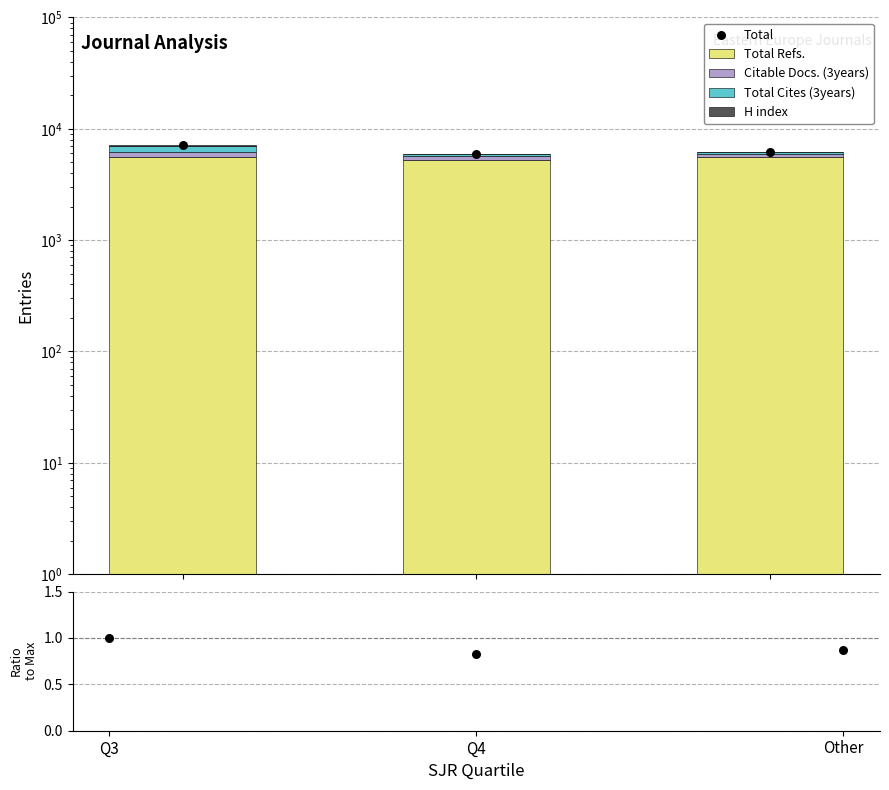

Which series contains the lowest Y value?

H index